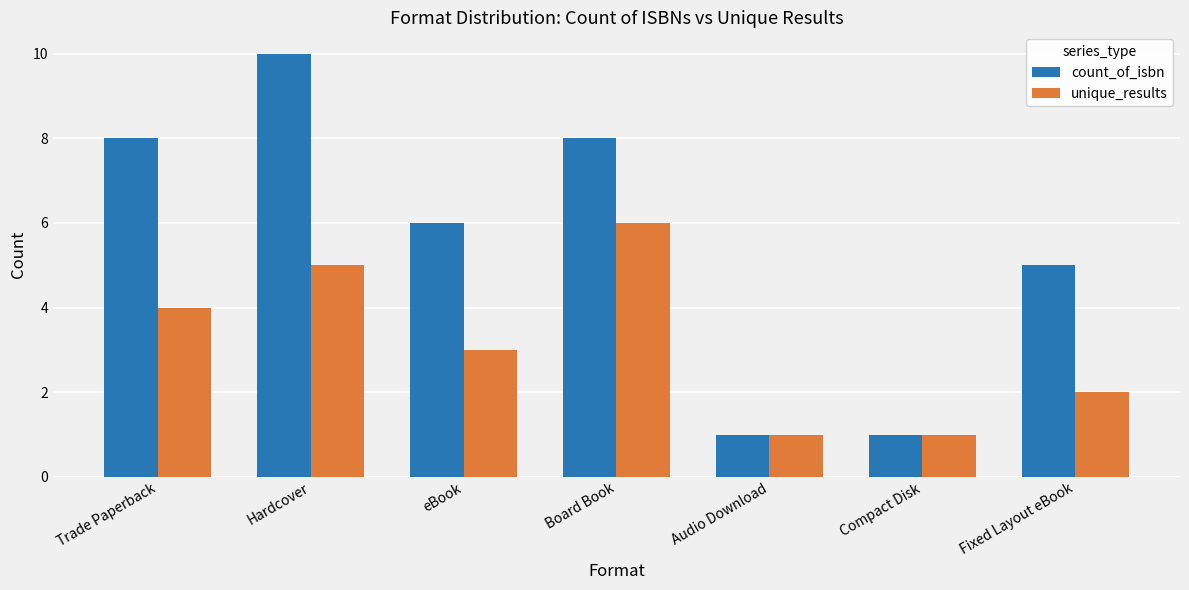

How many groups of bars are there?

7